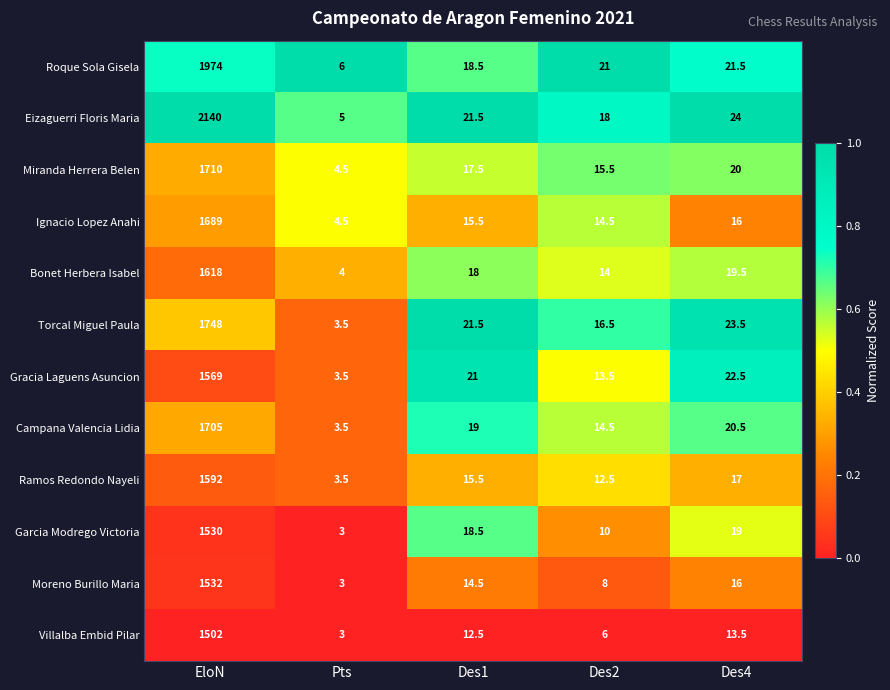

What is the difference between the second highest and minimum values in the Miranda Herrera Belen series?

15.5